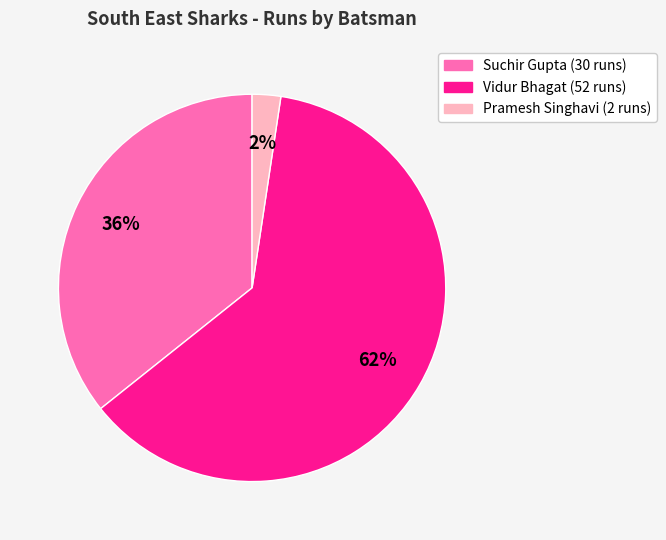

What percentage is the Vidur Bhagat (52 runs) slice, to the nearest percent?

62%